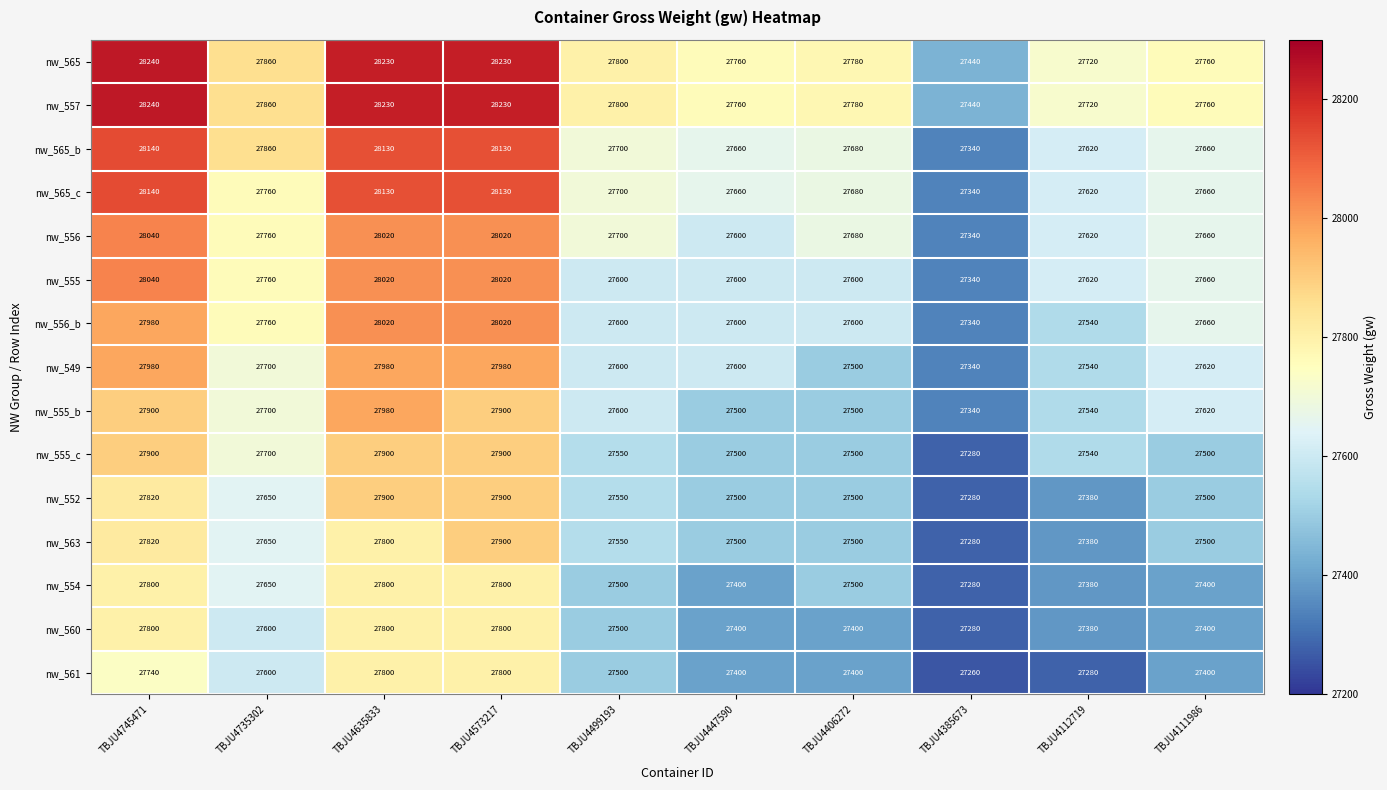

What is the sum of the nw_557 values at TBJU4573217 and TBJU4635833?

56460